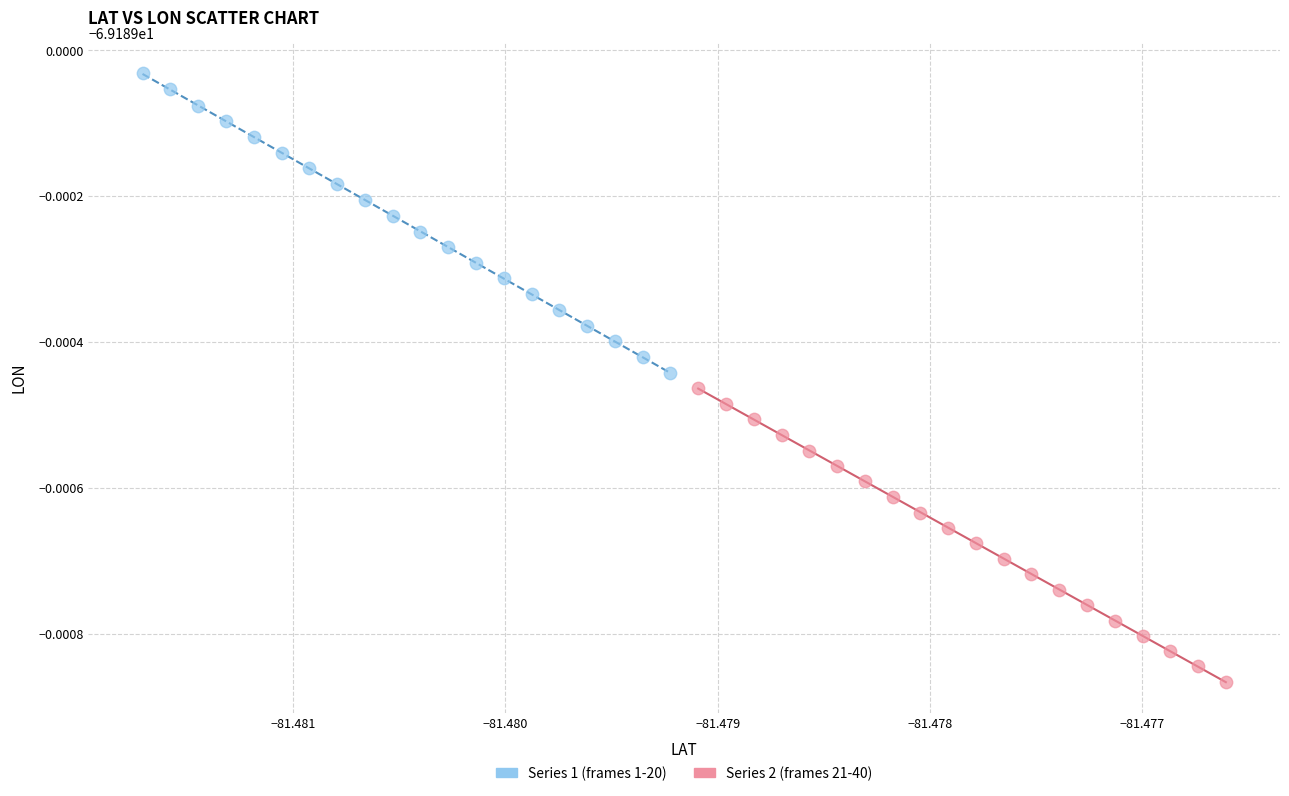

Which series contains the highest Y value?

Series 1 (frames 1-20)